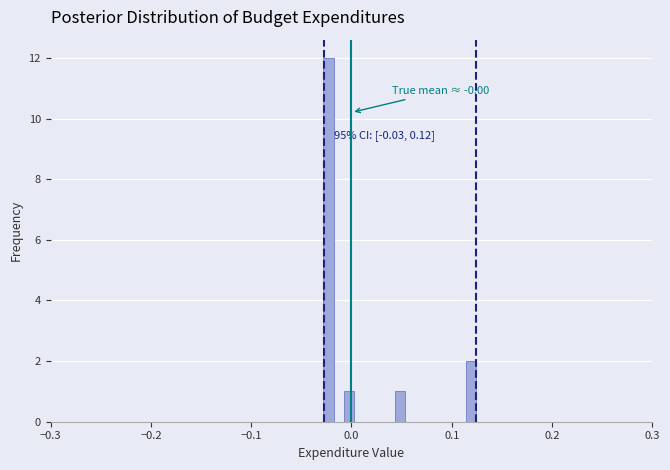

Read against the x-axis, roughly where is the centre of the tallest bar?

-0.02